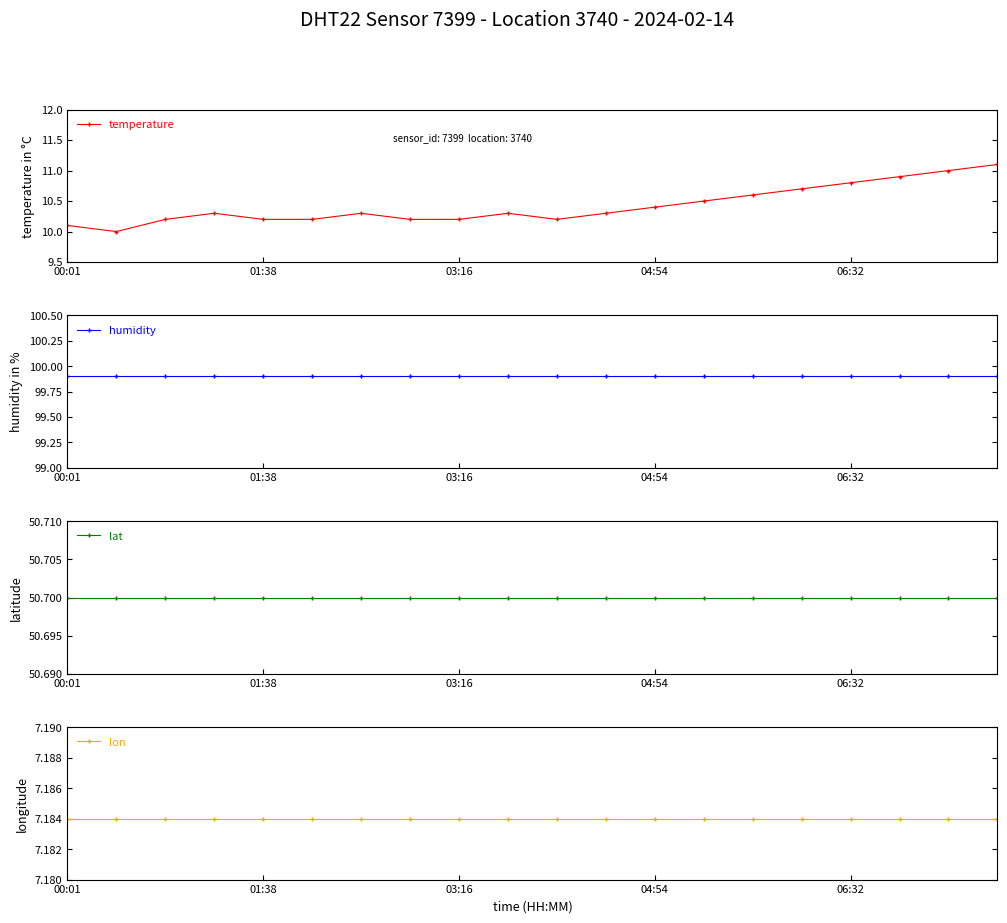

True or false: lat and temperature intersect in this chart.

False